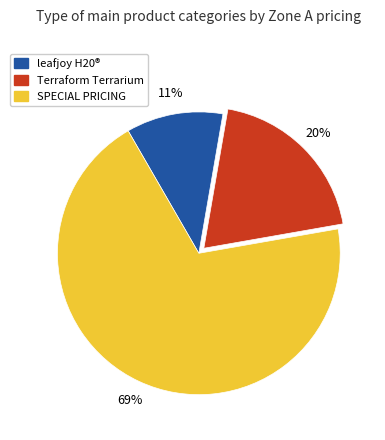

Count the number of slices in the pie.

3